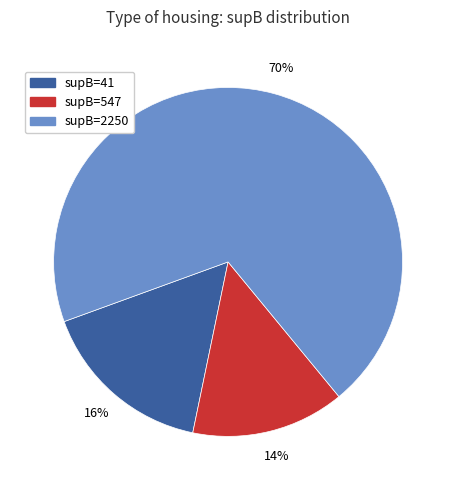

To the nearest percent, what is the average slice percentage?

33%